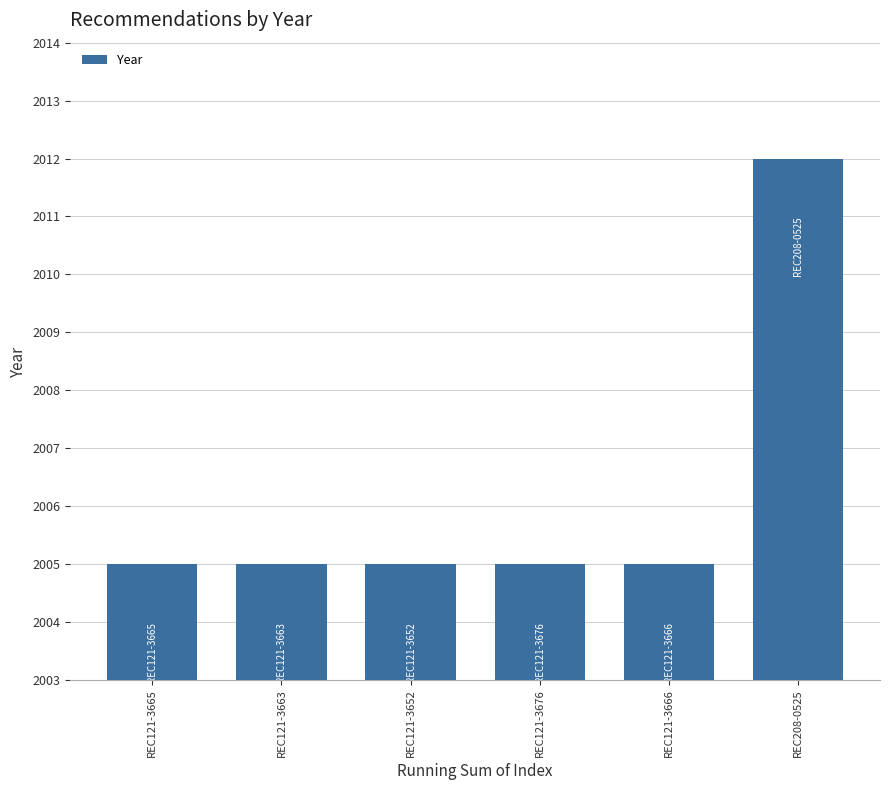

What is the difference between the maximum and second lowest values?

7